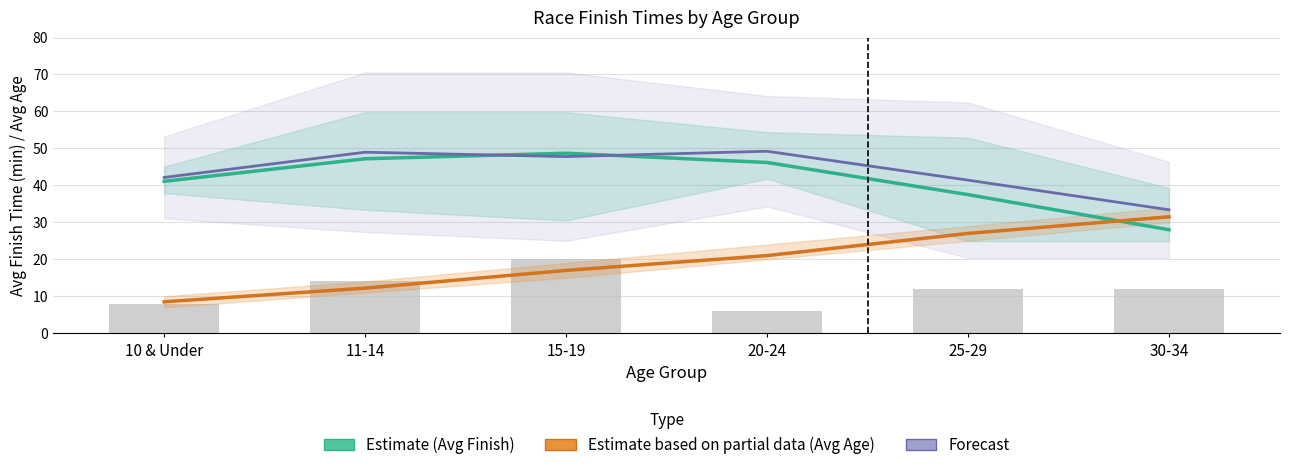

Which series has the largest total across all categories?

Forecast Band Midline